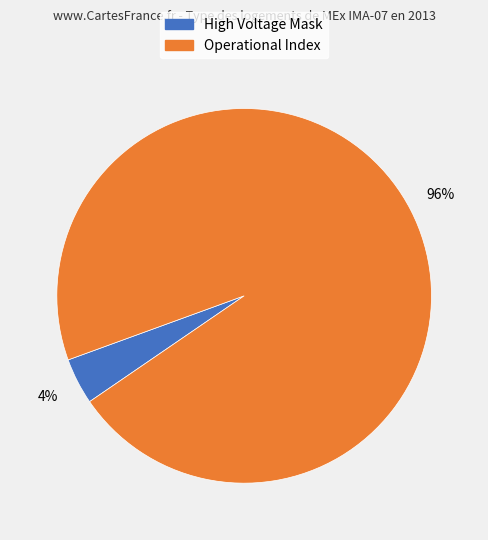

Combined, do High Voltage Mask and Operational Index account for over 50%?

Yes